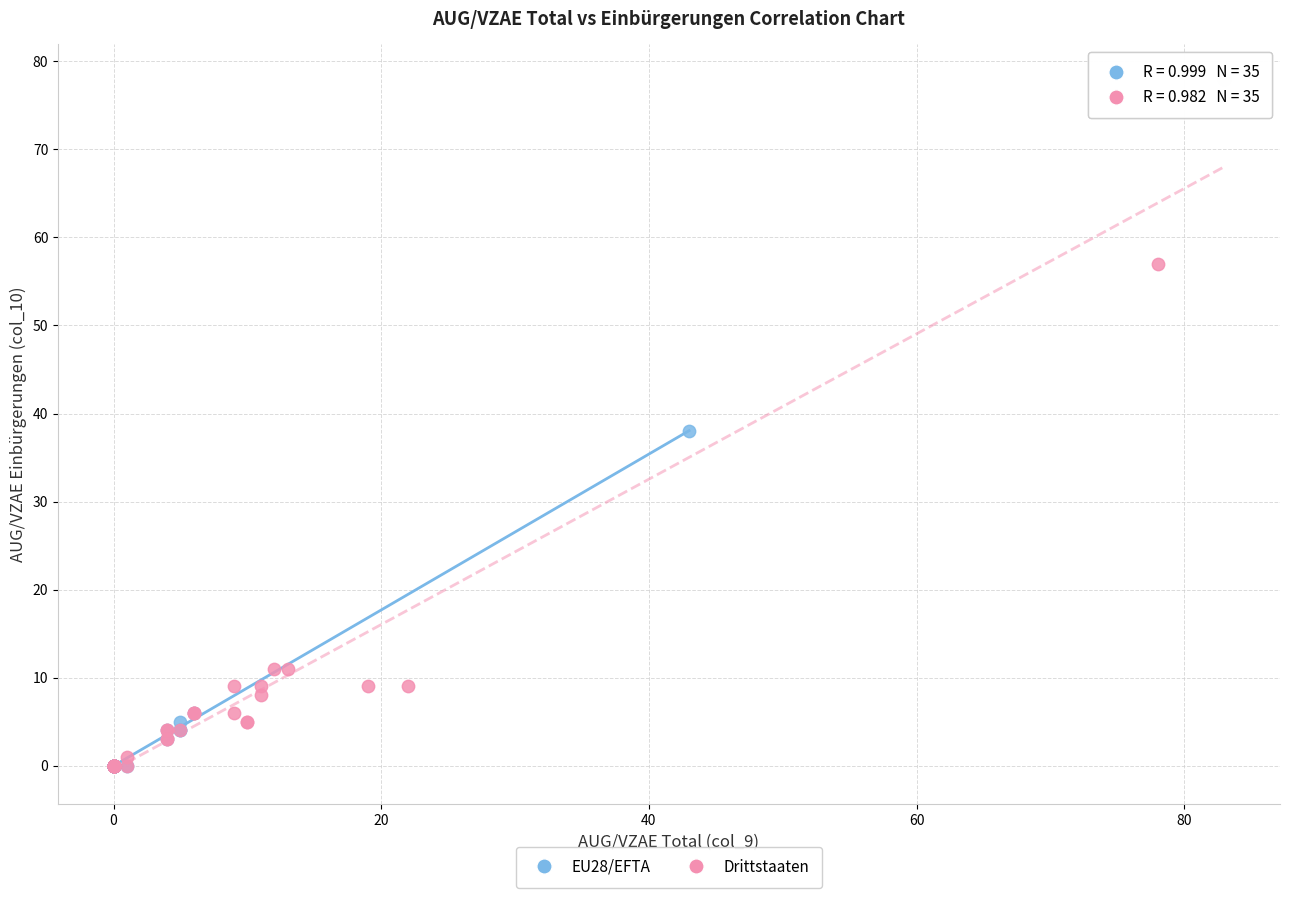

Which series has the widest spread of Y values?

Drittstaaten